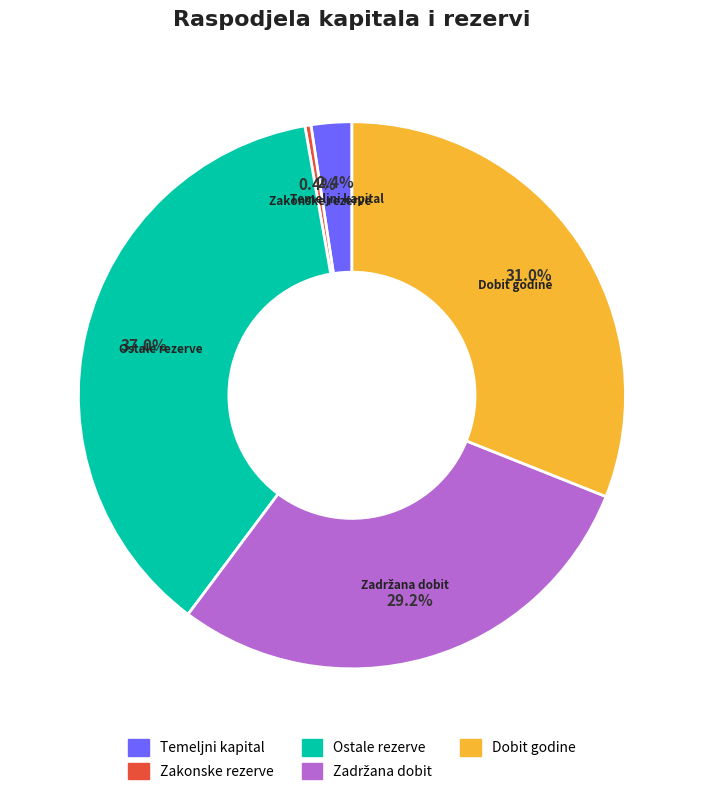

How much of the chart is everything except Temeljni kapital?

97.6%